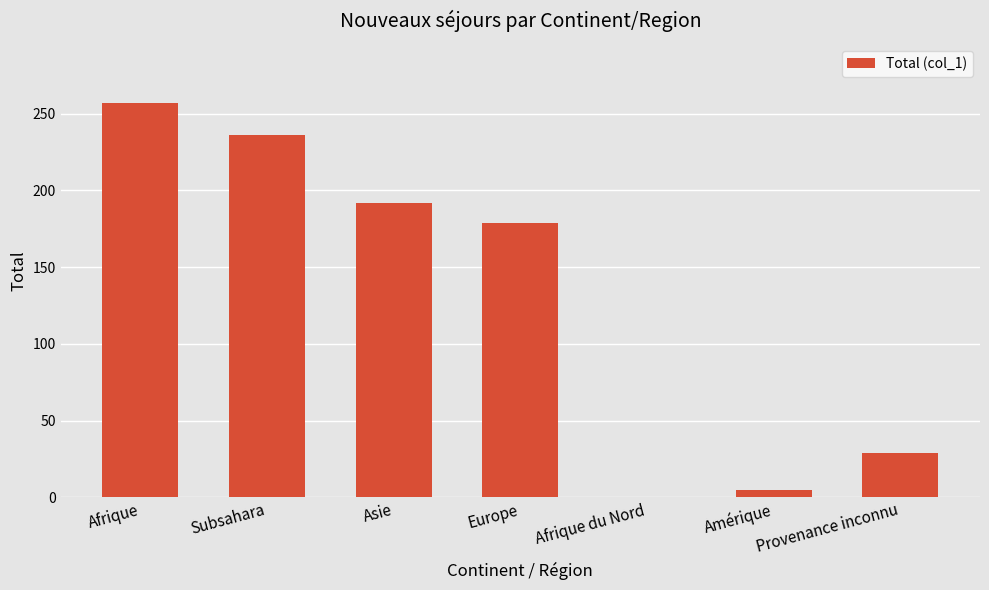

The value at Provenance inconnu is 17. True or false?

False